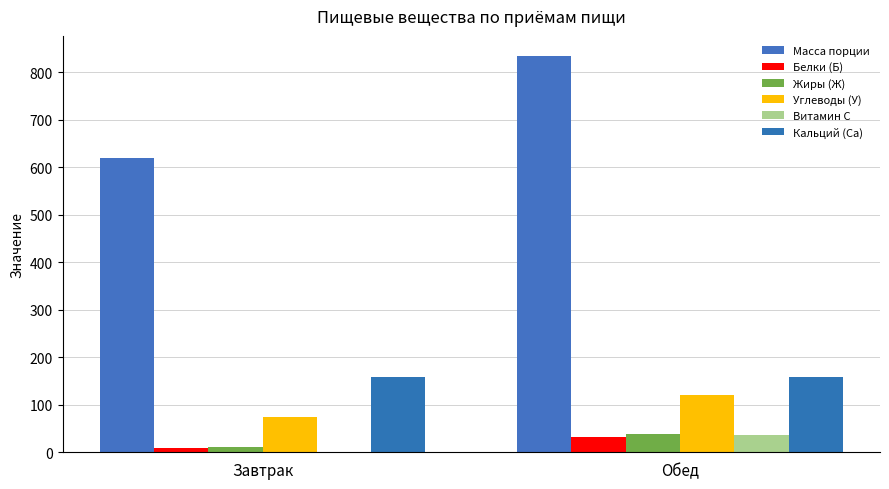

Reading left to right, extract all data points from this chart.

Масса порции: 620.0	835.0
Белки (Б): 8.7	33.1
Жиры (Ж): 10.2	38.7
Углеводы (У): 73.8	120.1
Витамин С: 1.6	36.0
Кальций (Са): 158.4	158.2